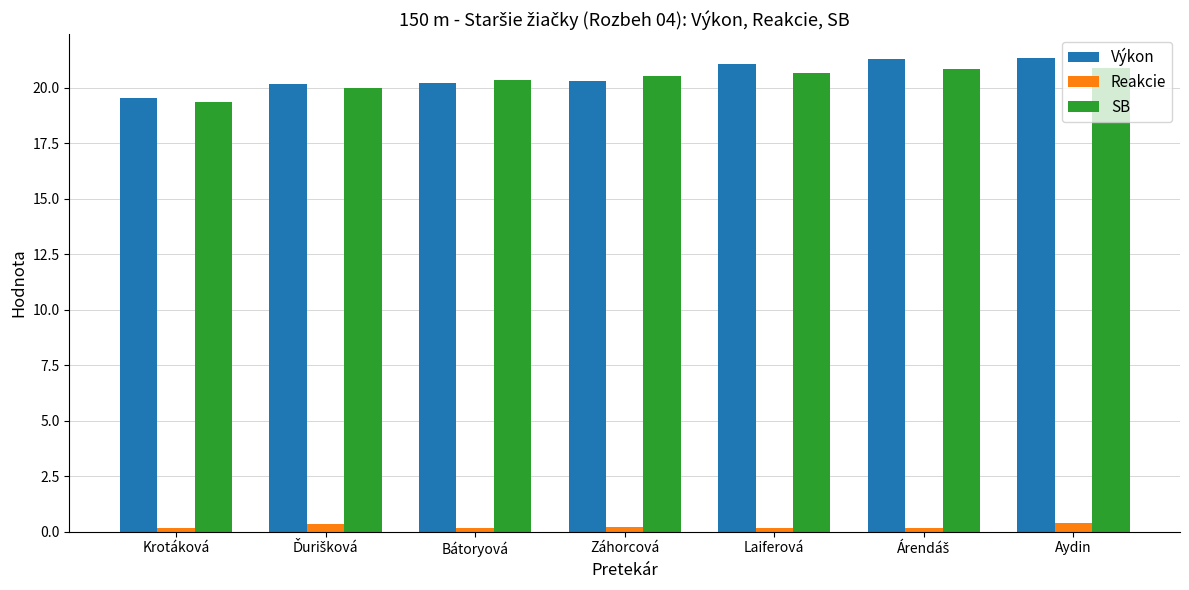

What is the difference between the second highest and minimum values in the Reakcie series?

0.2